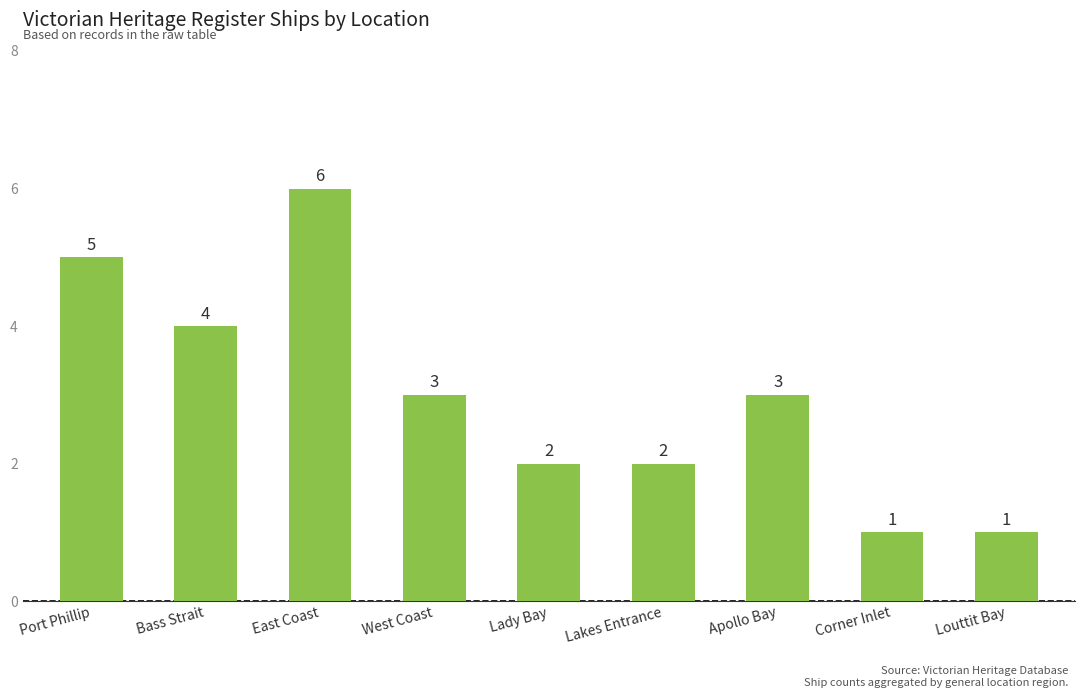

Does the chart contain any negative values?

No